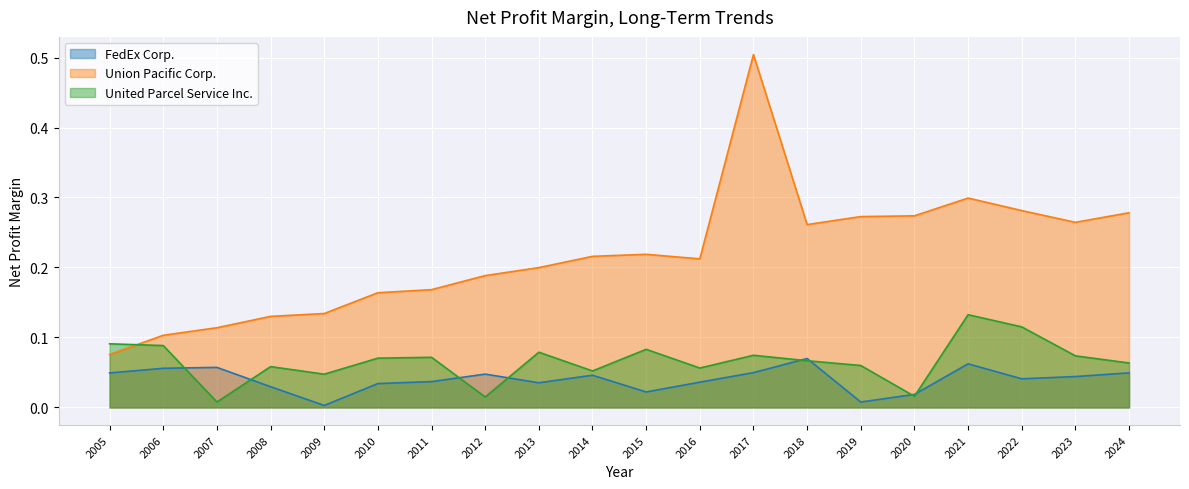

At which category is the sum across all series the highest?

2017